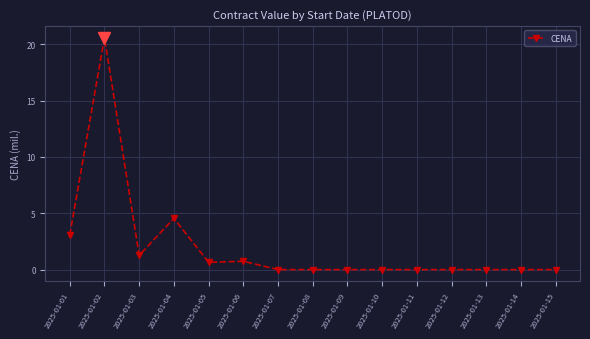

Where is the data nearest to the value 10?

2025-01-04